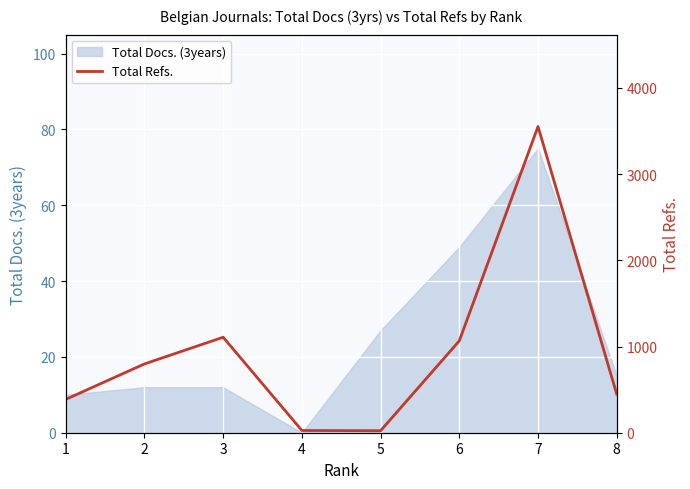

At which category does the data reach its first local peak?

3